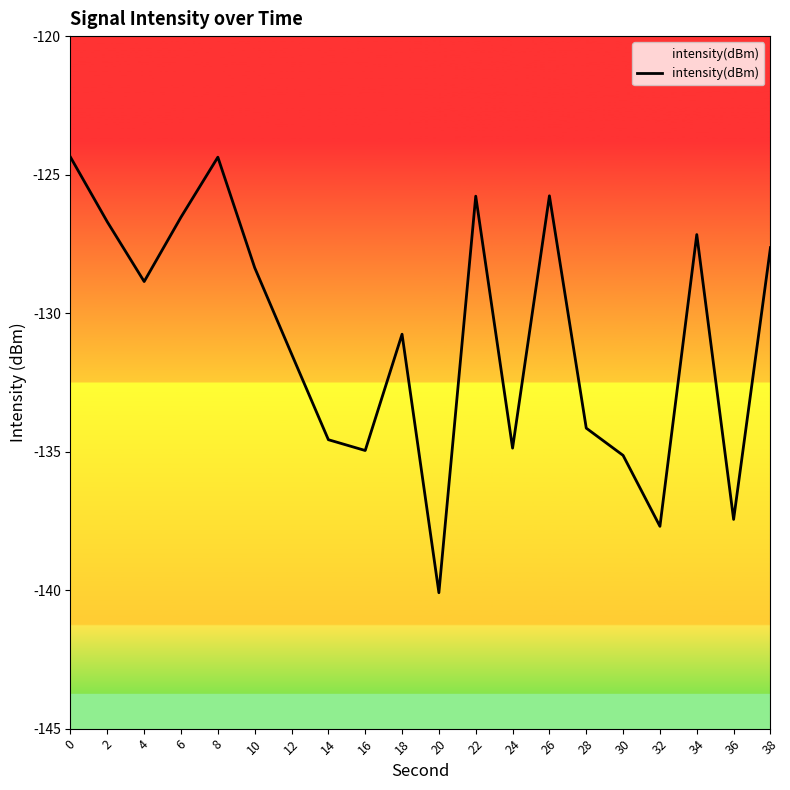

What is the difference between the maximum and minimum values?

15.7